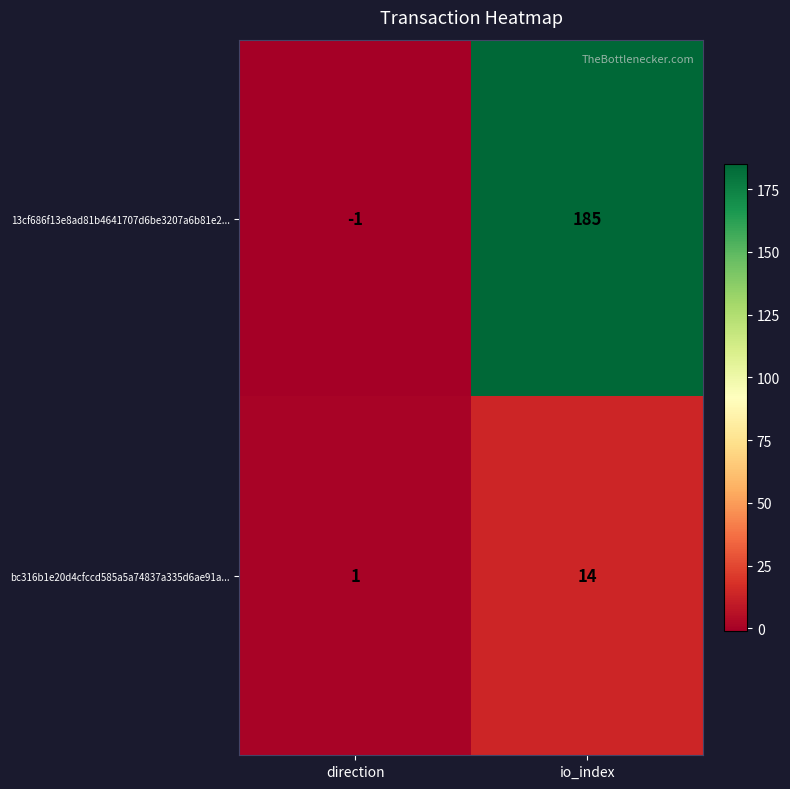

How many data points in 13cf686f13e8ad81b4641707d6be3207a6b81e2... are less than 185?

1